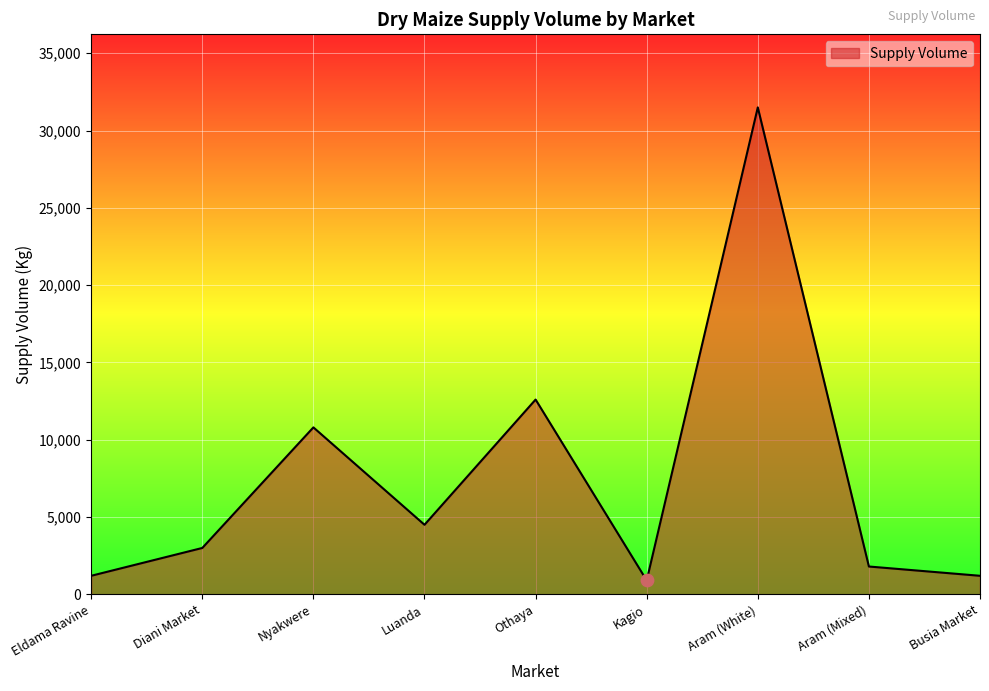

Approximately how many times larger is the value at Nyakwere compared to Aram (White)?

0.3